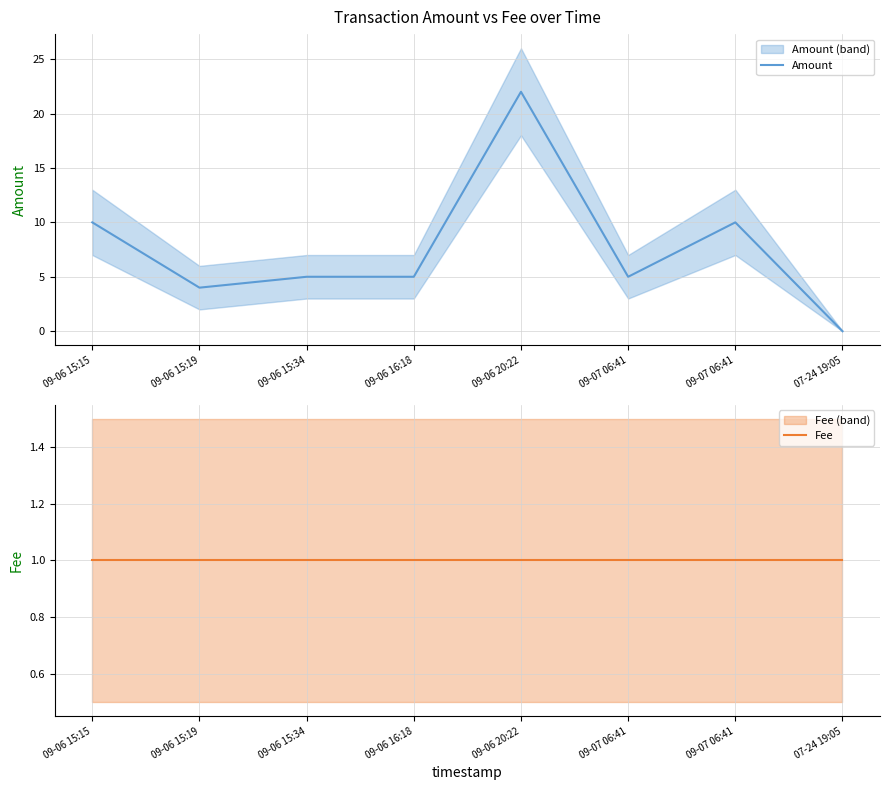

What is the total value across all series at 07-24 19:05?

1